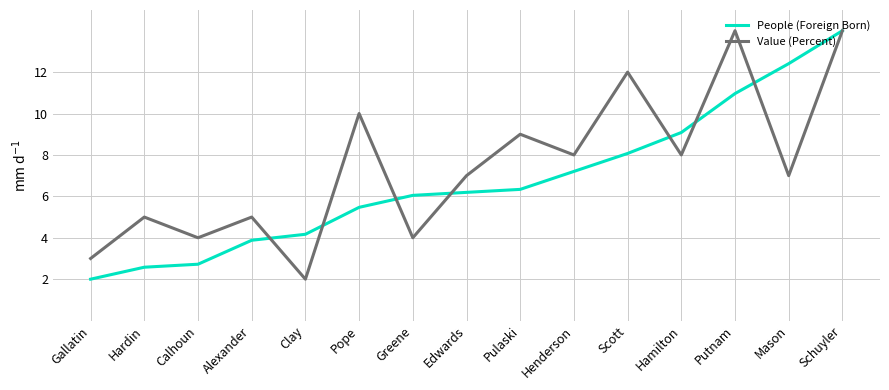

Rank the series at Putnam from lowest to highest value.

People (Foreign Born), Value (Percent)